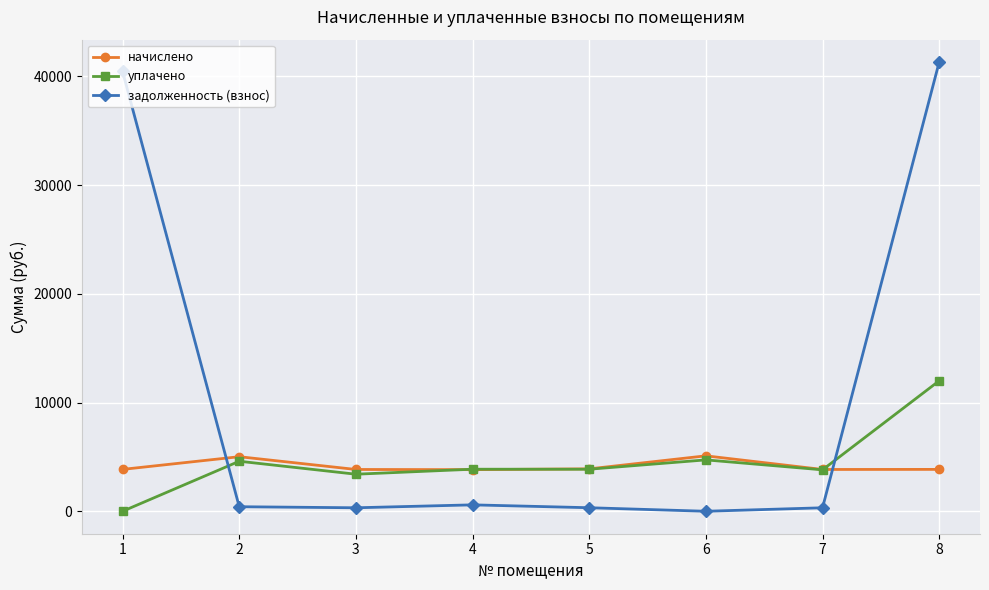

Which series has the largest range (max minus min)?

задолженность (взнос)